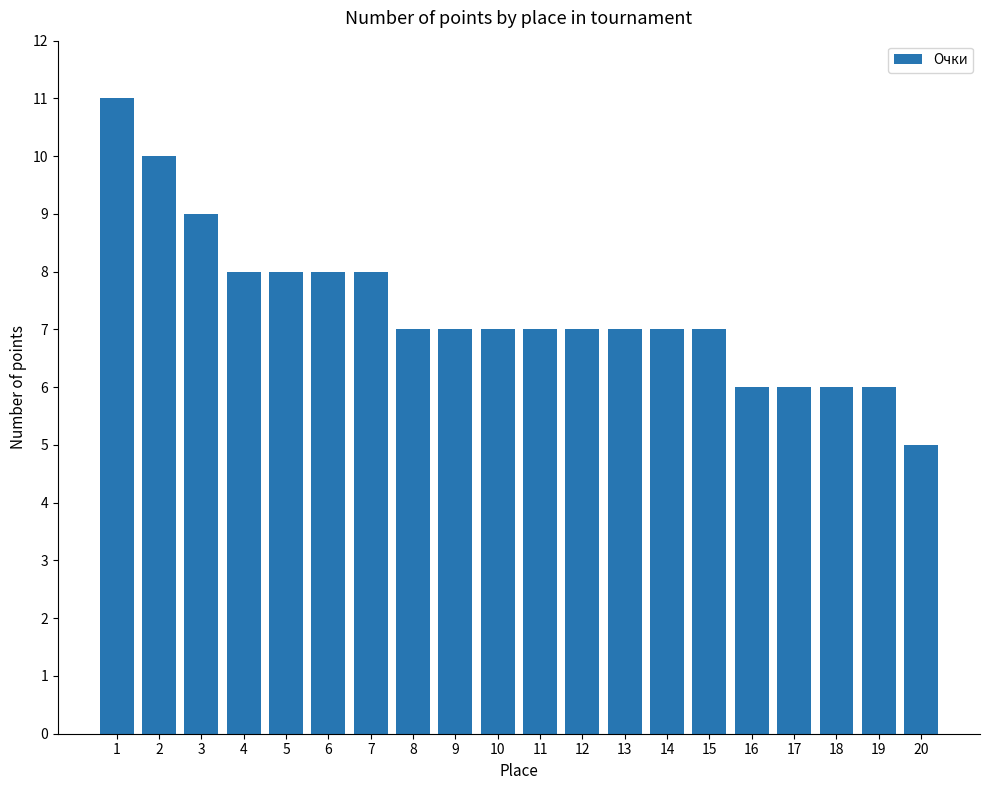

At which label does the data first exceed 7?

1